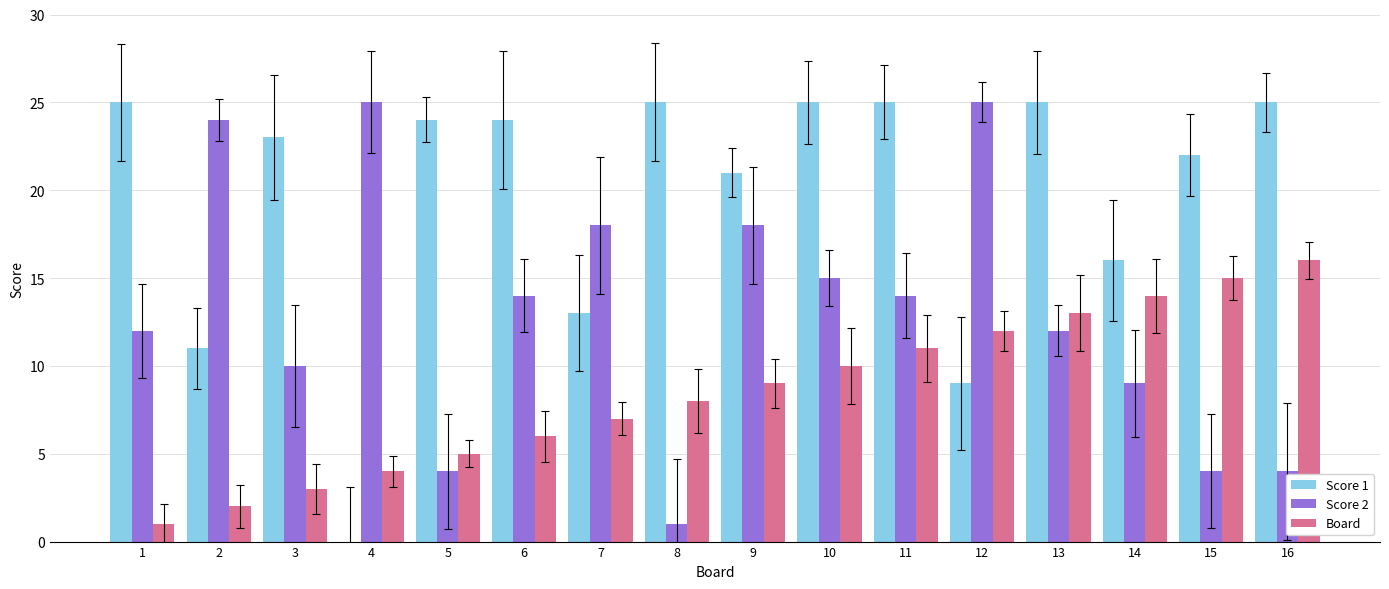

True or false: Board has a value of 11 at 11.

True